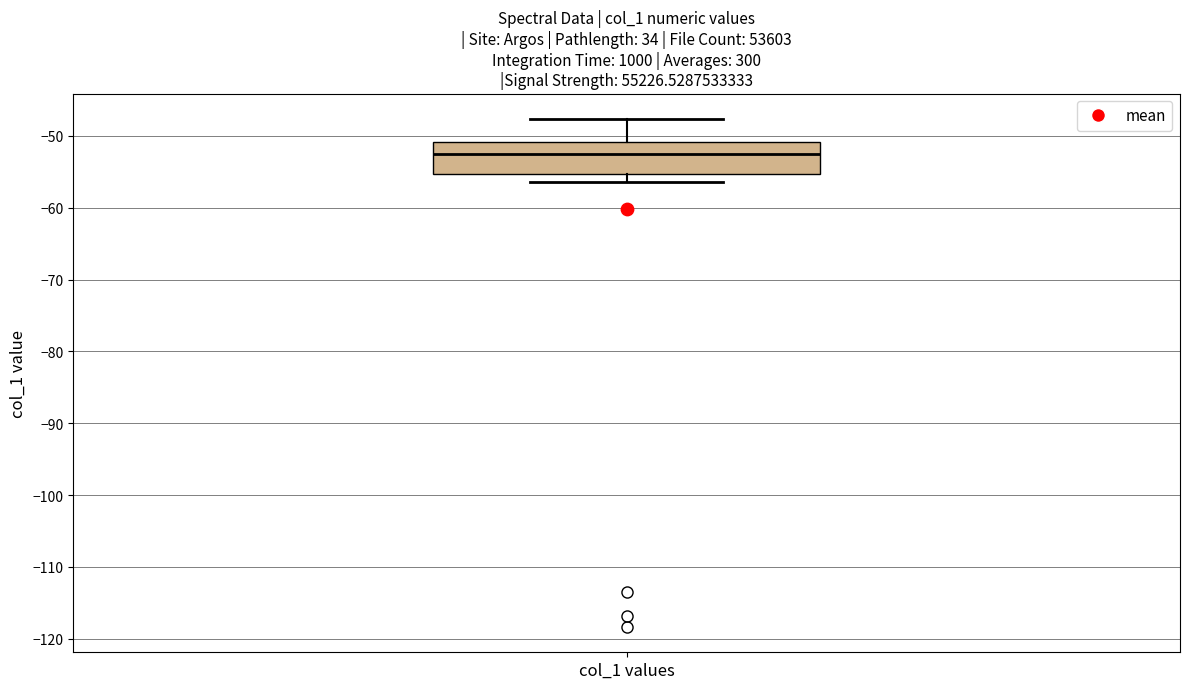

Read this box plot against the y-axis: the position of the median line, the range covered by the box, and the ends of both whiskers. The values are not printed on the chart, so give them approximately, as read against the axis.

median -53, box -55 to -51, whiskers -56 to -48